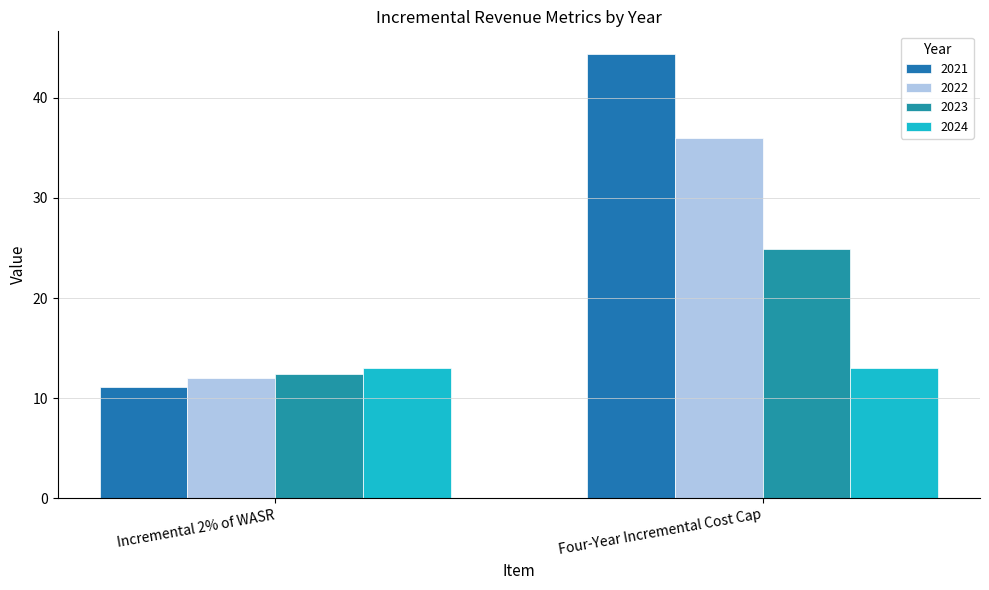

Reading left to right, list all the values displayed in this chart.

2021: Incremental 2% of WASR=11.1	Four-Year Incremental Cost Cap=44.4
2022: Incremental 2% of WASR=12.0	Four-Year Incremental Cost Cap=36.0
2023: Incremental 2% of WASR=12.4	Four-Year Incremental Cost Cap=24.9
2024: Incremental 2% of WASR=13.0	Four-Year Incremental Cost Cap=13.0